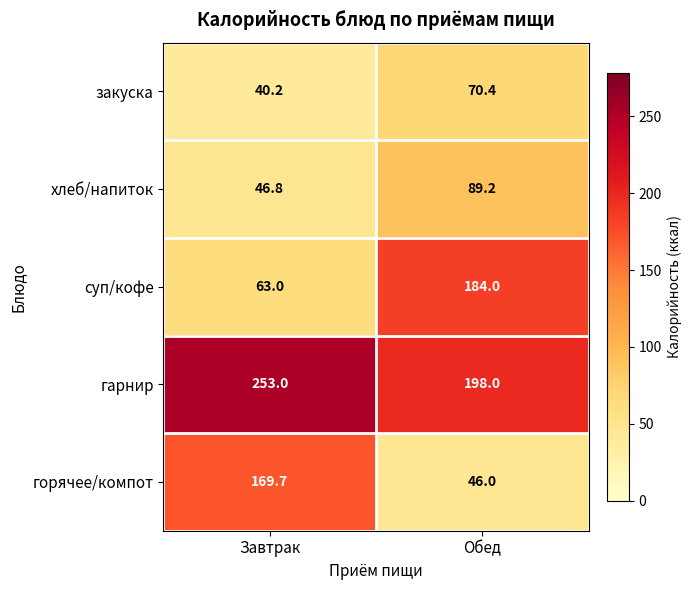

Rank the series by their maximum value, from lowest to highest.

закуска, хлеб/напиток, горячее/компот, суп/кофе, гарнир